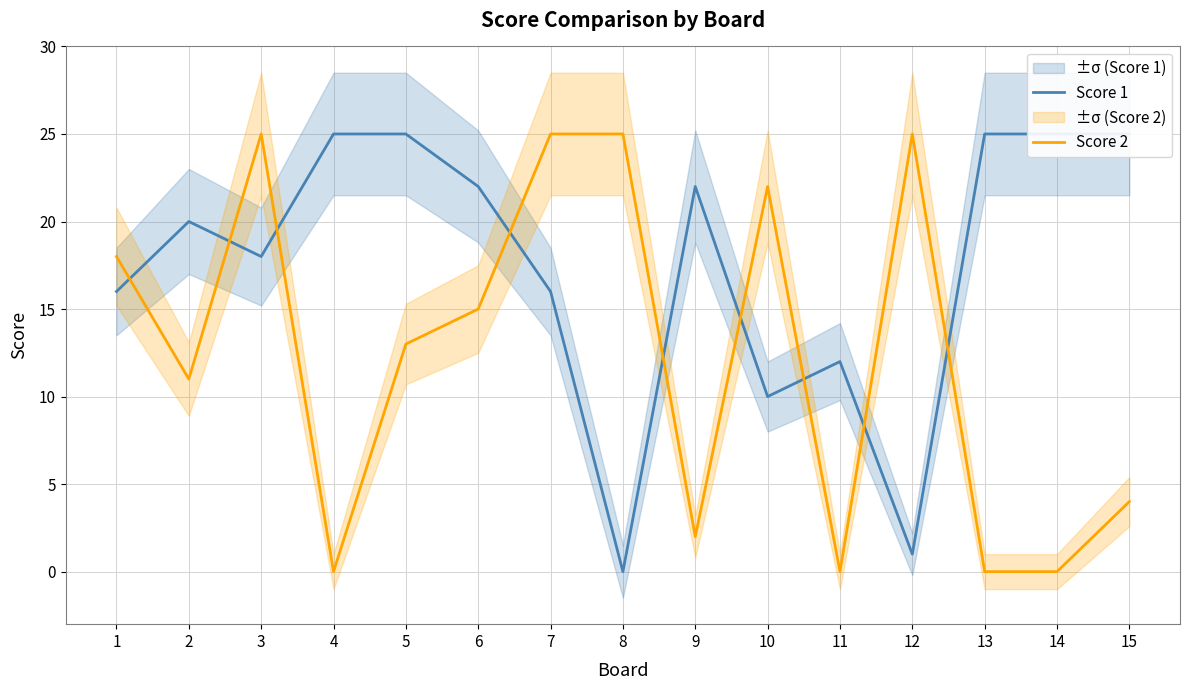

How many values in Score 1 are above zero?

14